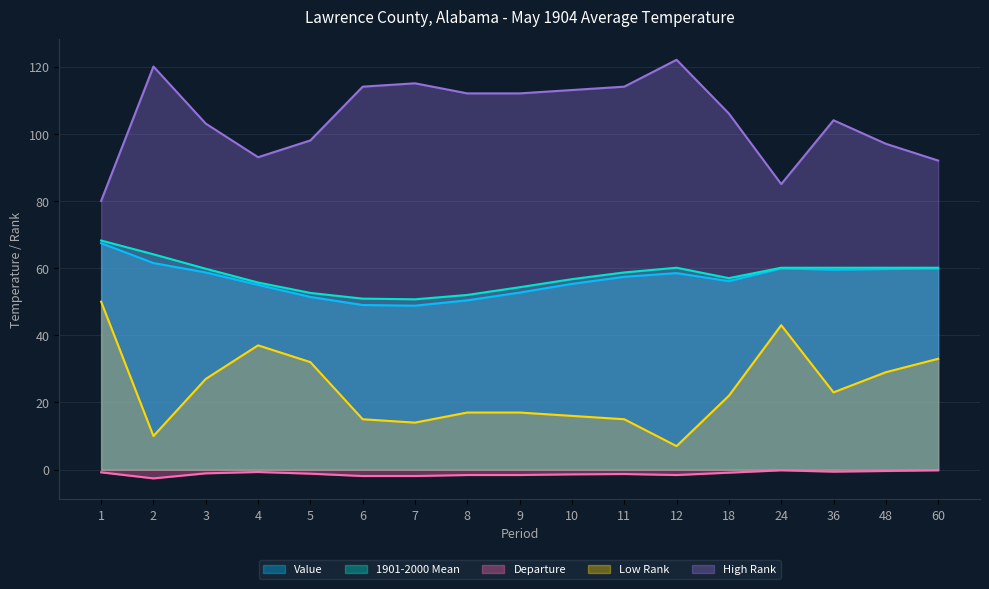

What is the average value of the Departure series?

-1.2